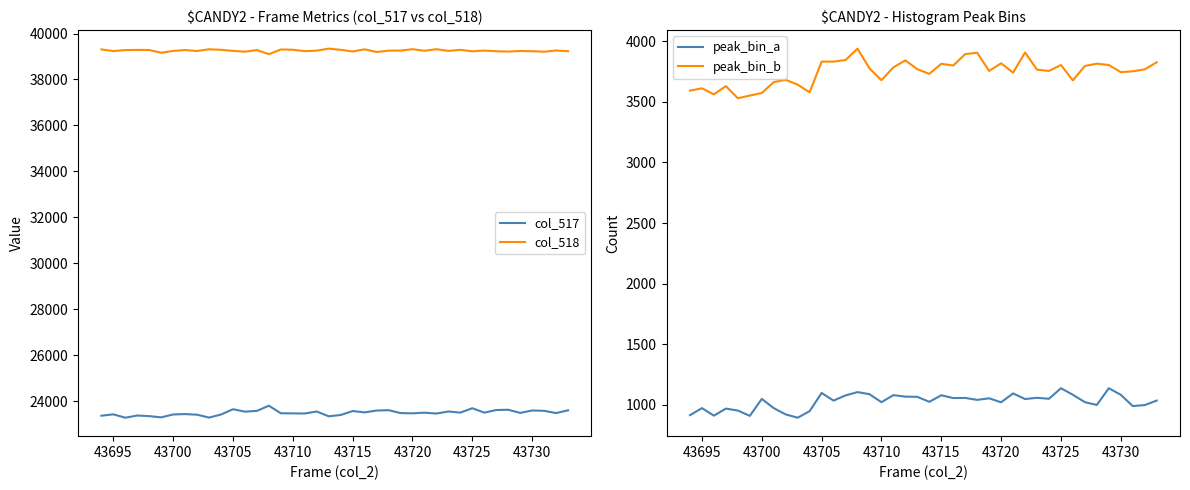

At which category does col_518 reach its first local valley?

43695